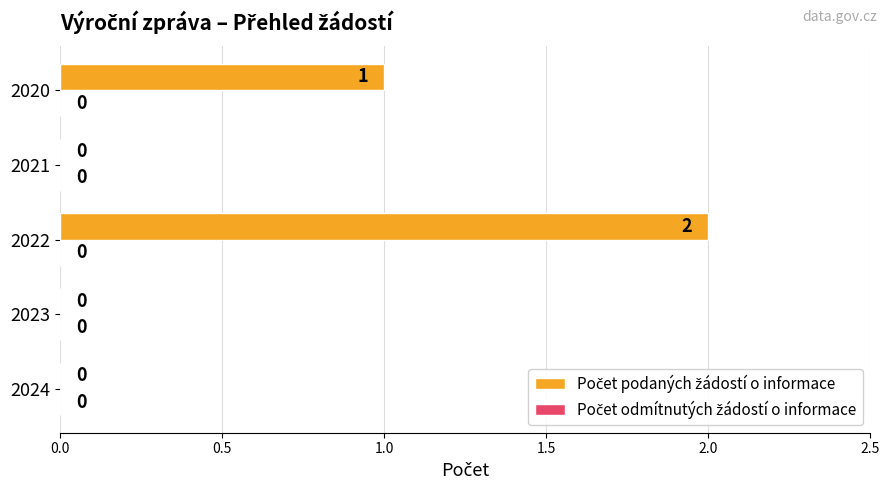

What is the sum of the values at 2022 and 2020?

3